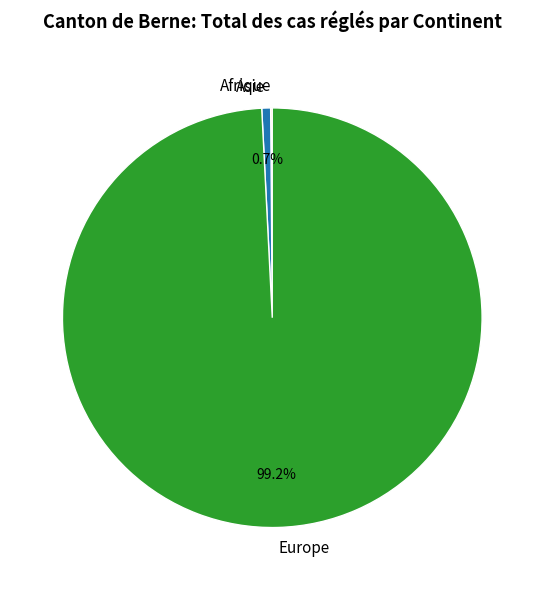

Combined, what portion of the pie is Asie and Europe?

99.9%